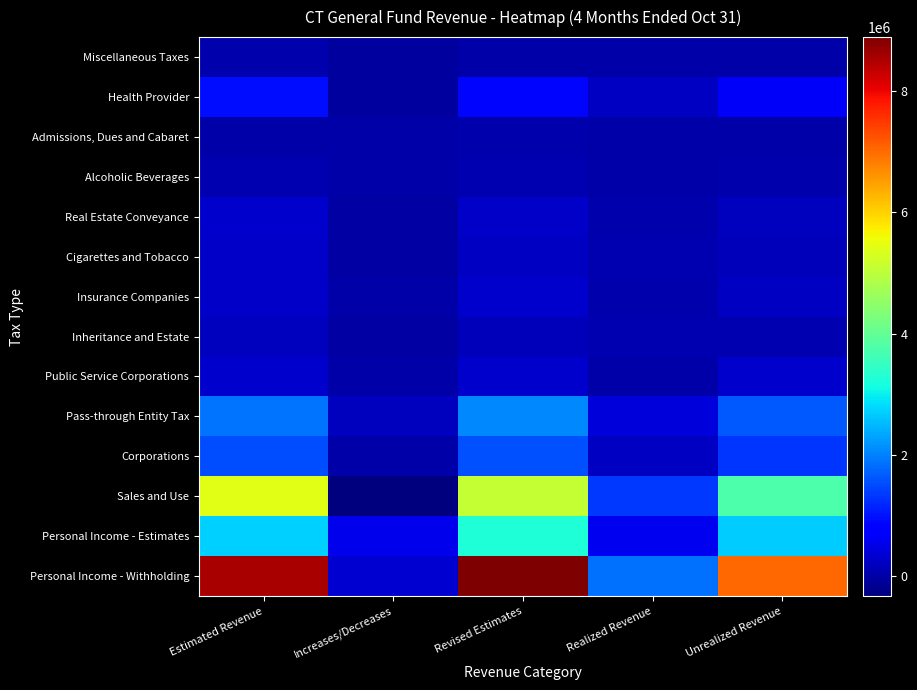

Reading right to left, what are all the values shown in this chart?

Personal Income - Withholding: Unrealized Revenue=7033609	Realized Revenue=1855491	Revised Estimates=8889100	Increases/Decreases=358700	Estimated Revenue=8530400
Personal Income - Estimates: Unrealized Revenue=2682466	Realized Revenue=591034	Revised Estimates=3273500	Increases/Decreases=570500	Estimated Revenue=2703000
Sales and Use: Unrealized Revenue=3766911	Realized Revenue=1336589	Revised Estimates=5103500	Increases/Decreases=-324700	Estimated Revenue=5428200
Corporations: Unrealized Revenue=1318299	Realized Revenue=242401	Revised Estimates=1560700	Increases/Decreases=34200	Estimated Revenue=1526500
Pass-through Entity Tax: Unrealized Revenue=1645915	Realized Revenue=413385	Revised Estimates=2059300	Increases/Decreases=182000	Estimated Revenue=1877300
Public Service Corporations: Unrealized Revenue=292939	Realized Revenue=18961	Revised Estimates=311900	Increases/Decreases=15100	Estimated Revenue=296800
Inheritance and Estate: Unrealized Revenue=100197	Realized Revenue=71703	Revised Estimates=171900	Increases/Decreases=-10300	Estimated Revenue=182200
Insurance Companies: Unrealized Revenue=241732	Realized Revenue=59968	Revised Estimates=301700	Increases/Decreases=34900	Estimated Revenue=266800
Cigarettes and Tobacco: Unrealized Revenue=169785	Realized Revenue=74915	Revised Estimates=244700	Increases/Decreases=-17300	Estimated Revenue=262000
Real Estate Conveyance: Unrealized Revenue=207108	Realized Revenue=70492	Revised Estimates=277600	Increases/Decreases=-15000	Estimated Revenue=292600
Alcoholic Beverages: Unrealized Revenue=59222	Realized Revenue=19578	Revised Estimates=78800	Increases/Decreases=0	Estimated Revenue=78800
Admissions, Dues and Cabaret: Unrealized Revenue=28467	Realized Revenue=11033	Revised Estimates=39500	Increases/Decreases=8500	Estimated Revenue=31000
Health Provider: Unrealized Revenue=670971	Realized Revenue=220029	Revised Estimates=891000	Increases/Decreases=-66400	Estimated Revenue=957400
Miscellaneous Taxes: Unrealized Revenue=16335	Realized Revenue=5065	Revised Estimates=21400	Increases/Decreases=-47800	Estimated Revenue=69200